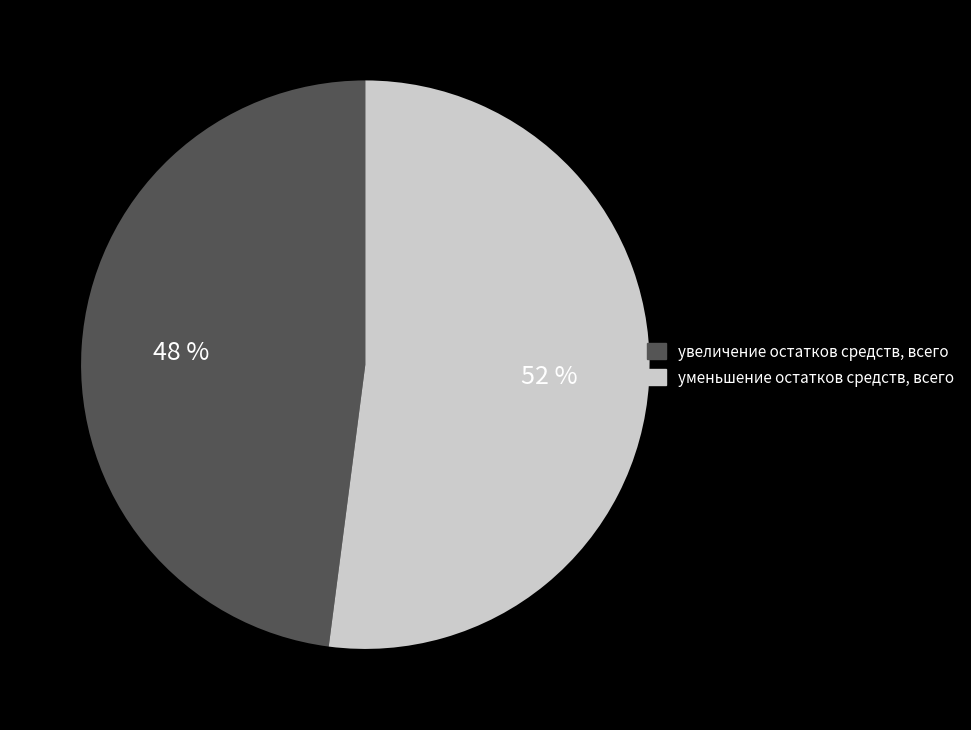

Which category accounts for the majority?

уменьшение остатков средств, всего